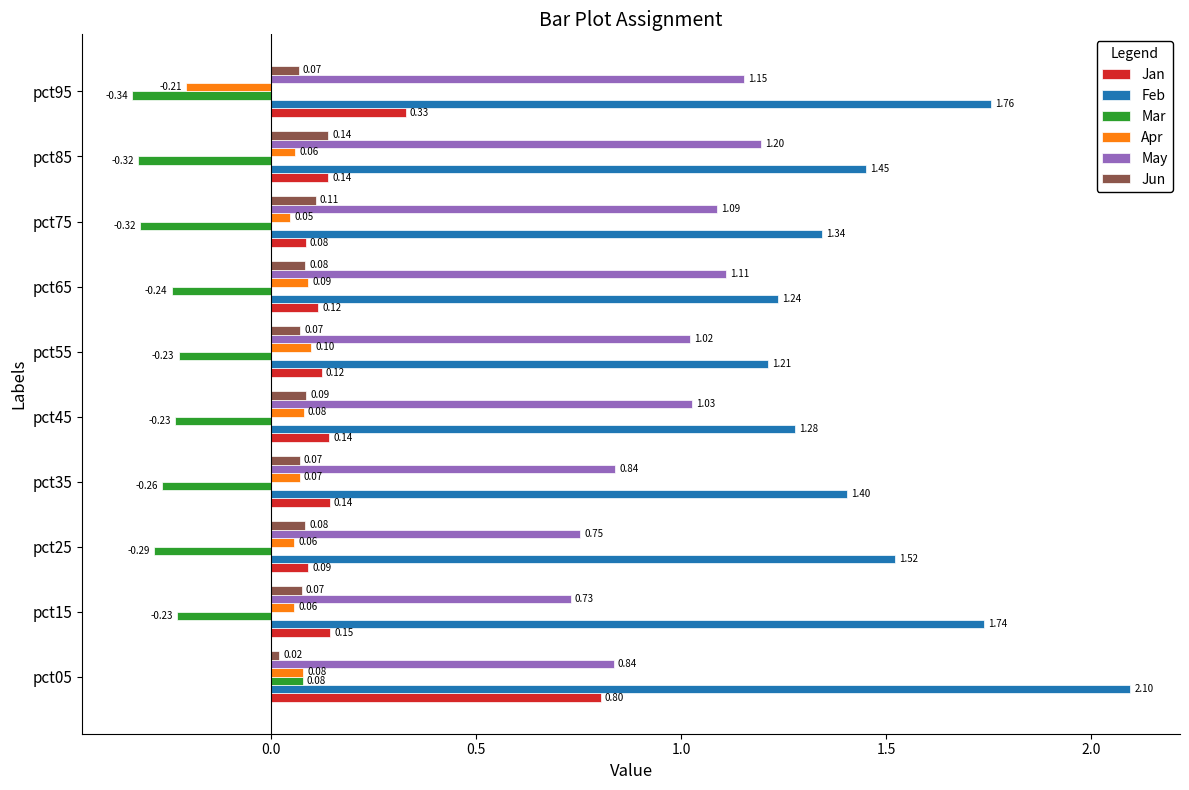

Which category has the highest value in the Jan series?

pct05